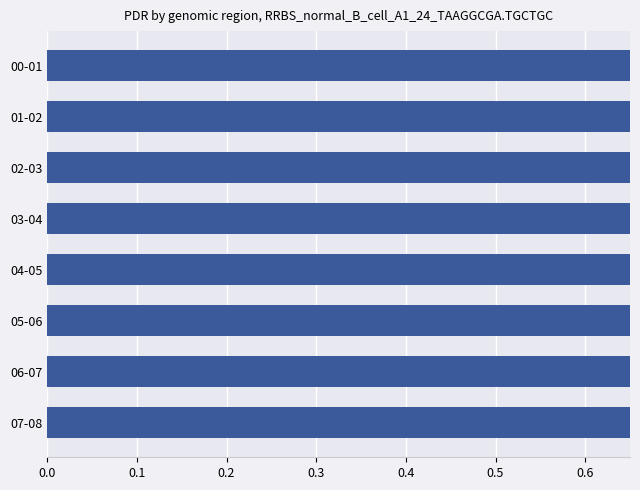

What is the smallest value displayed?

0.9